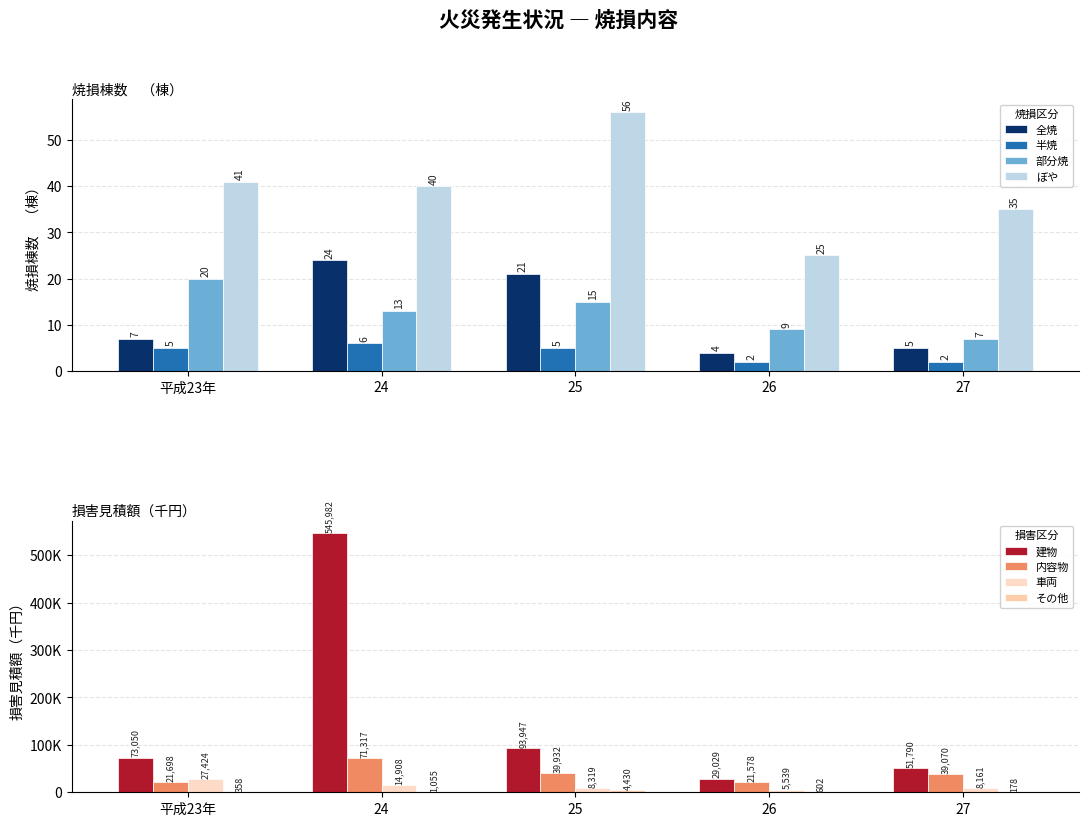

Are the bars grouped side by side (vs. stacked)?

Yes